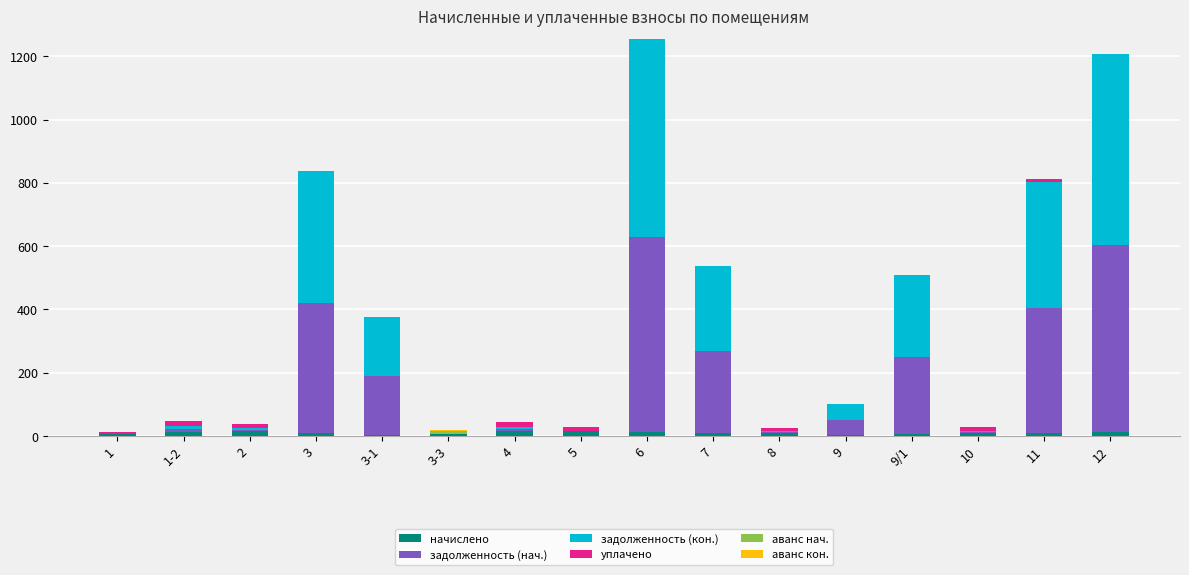

What is the label of the 7th bar from the left?

4